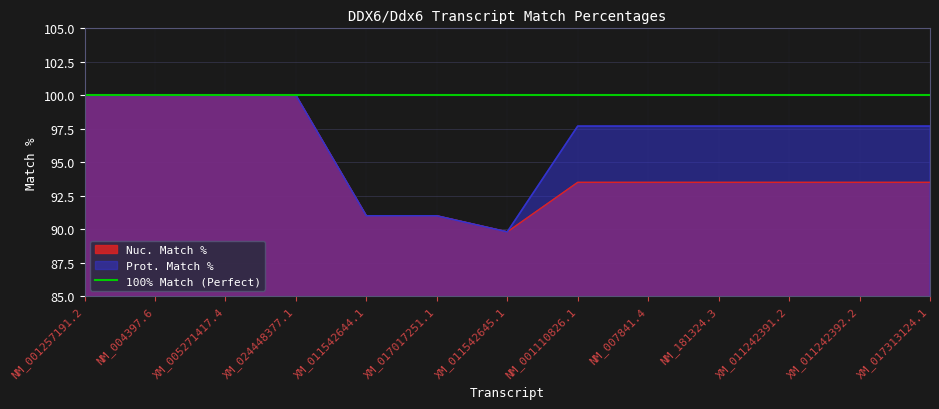

How many interior local valleys does the Nuc. Match % series have?

1